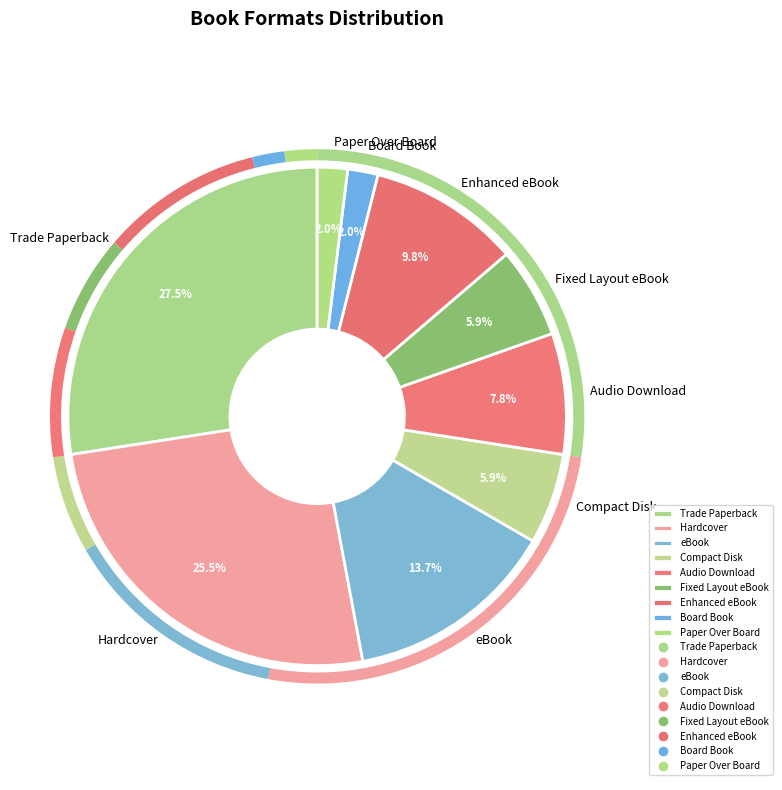

What percentage is NOT represented by Hardcover?

74.5%